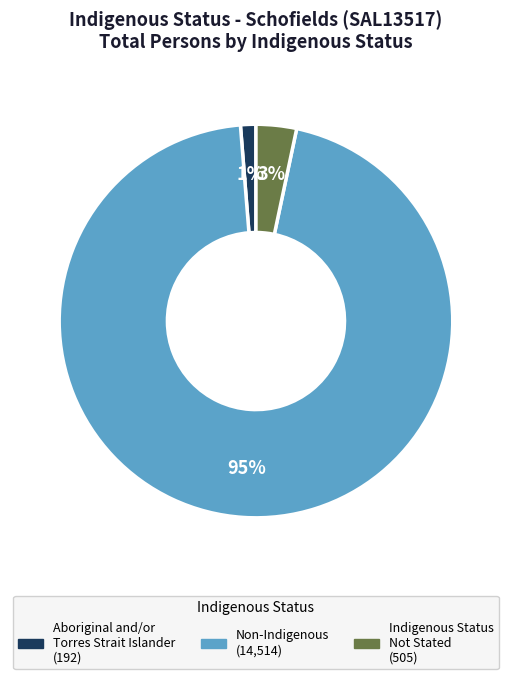

Is there any slice that represents more than half of the pie?

Yes